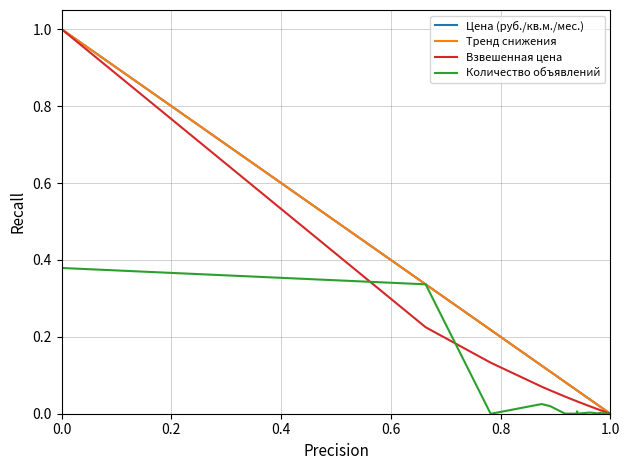

What is the greatest value displayed?

1.0